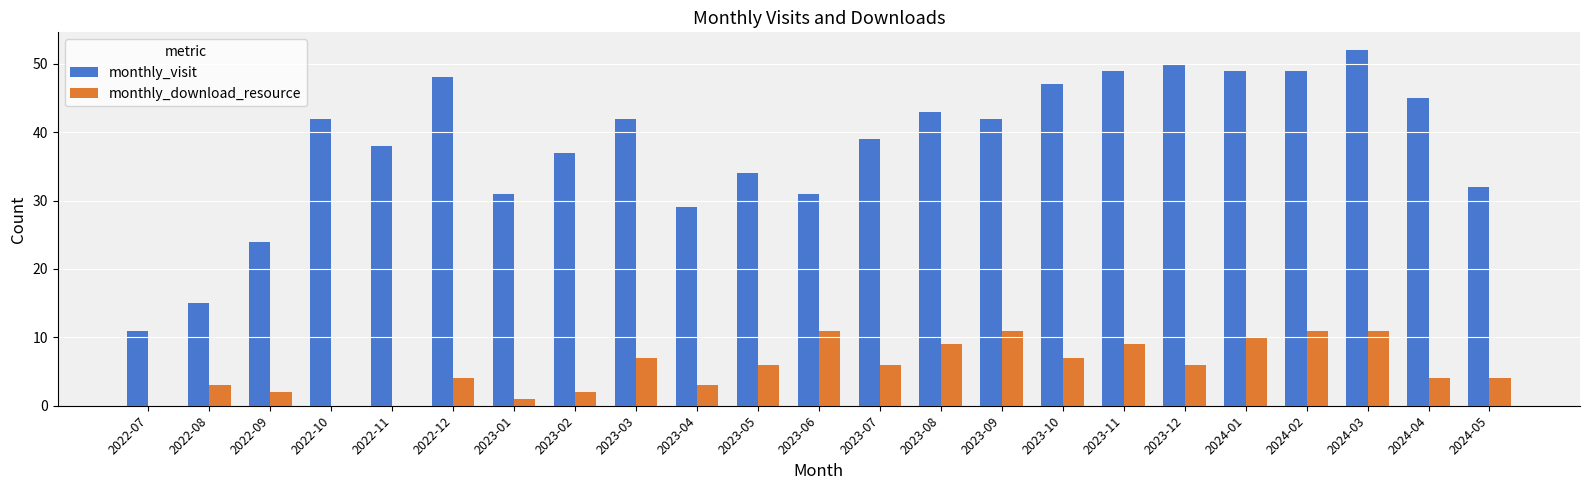

The monthly_download_resource series shows 2 at 2024-04. True or false?

False